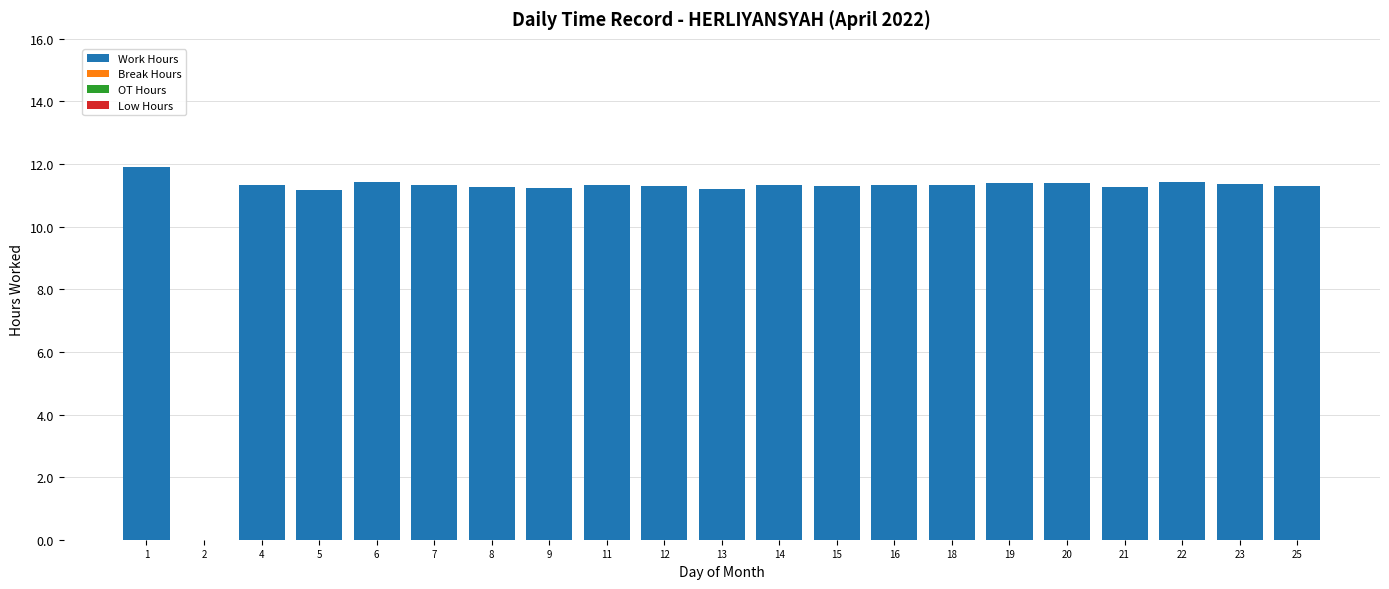

Approximately how many times larger is the value at 25 compared to 14?

1.0